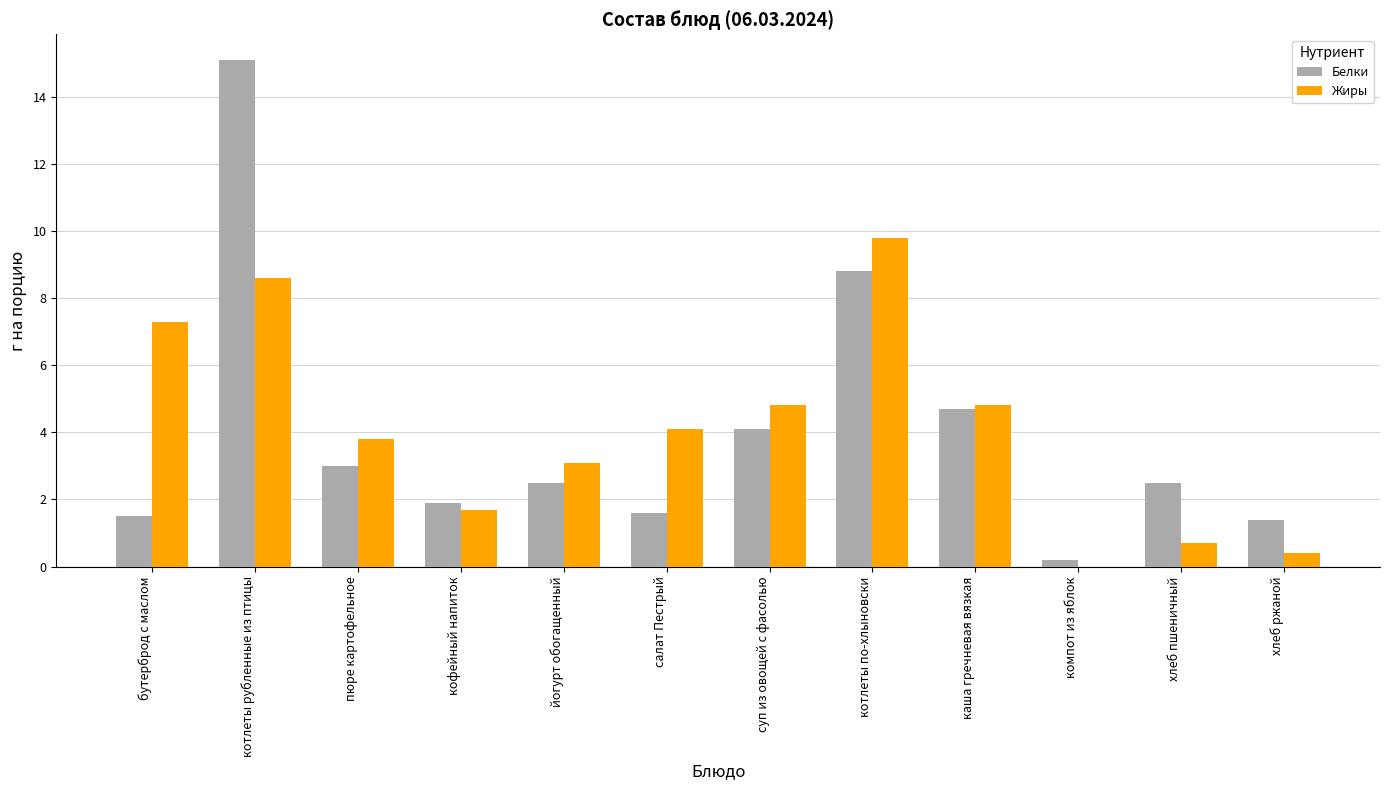

True or false: Жиры has a value of 8.6 at котлеты рубленные из птицы.

True